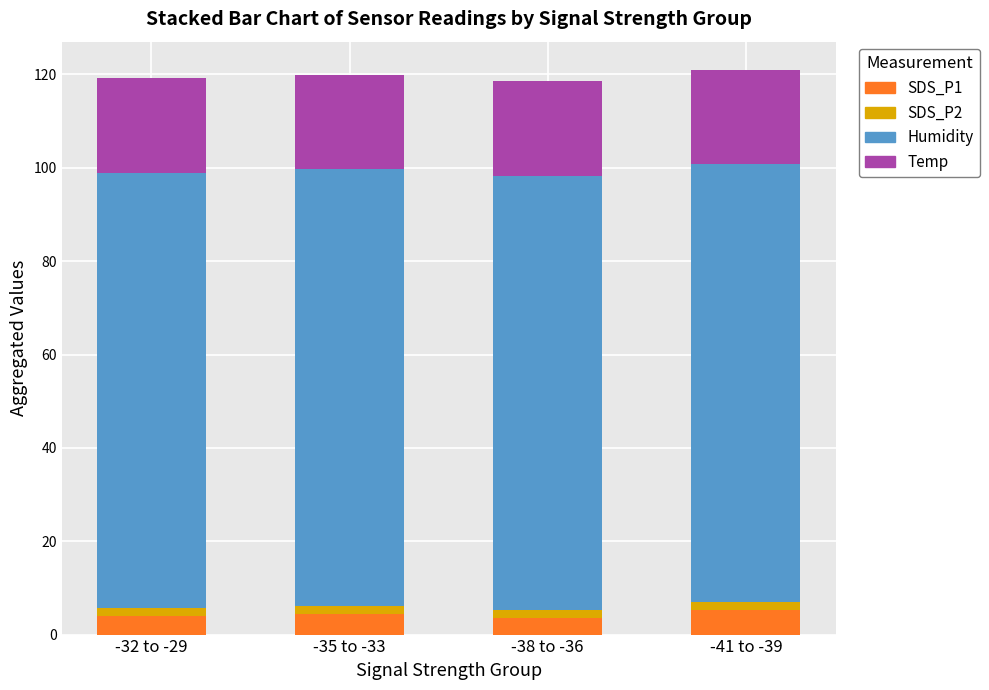

What is the highest value of the SDS_P1 series?

5.3